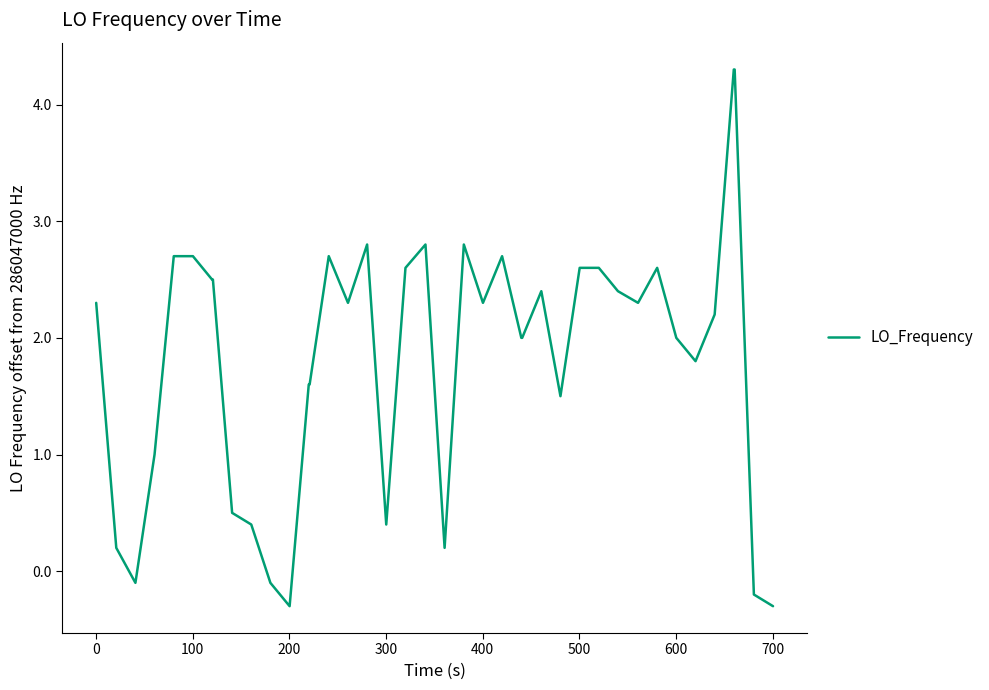

What is the maximum value shown in the chart?

4.3